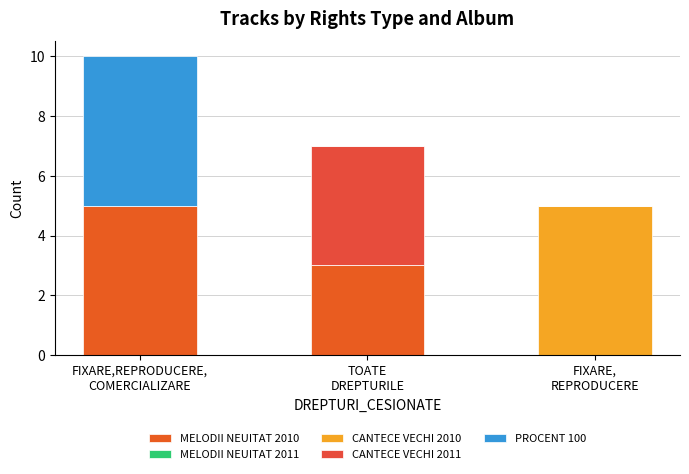

Are the bars grouped side by side (vs. stacked)?

No